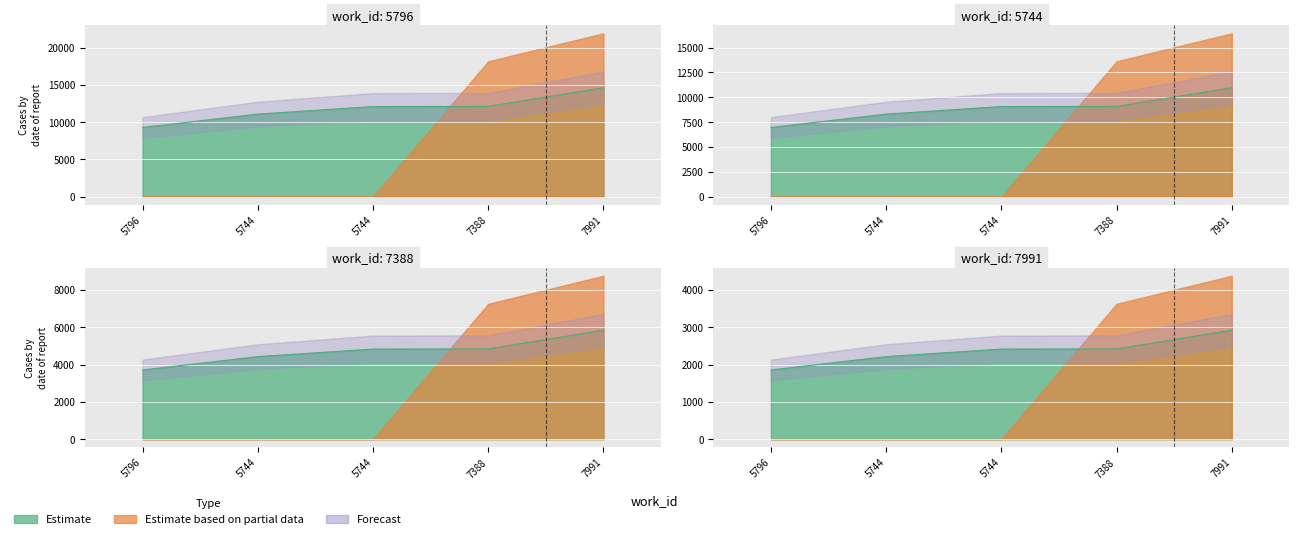

What is the spread (max minus min) of values at 5744?

6639.5